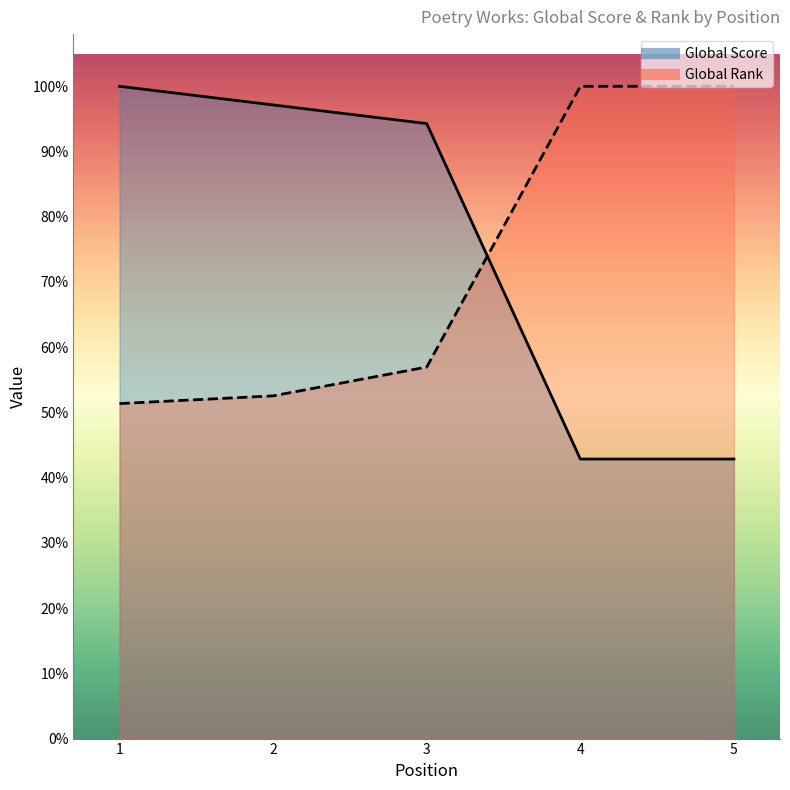

Which has a higher value, 2 or 1?

1